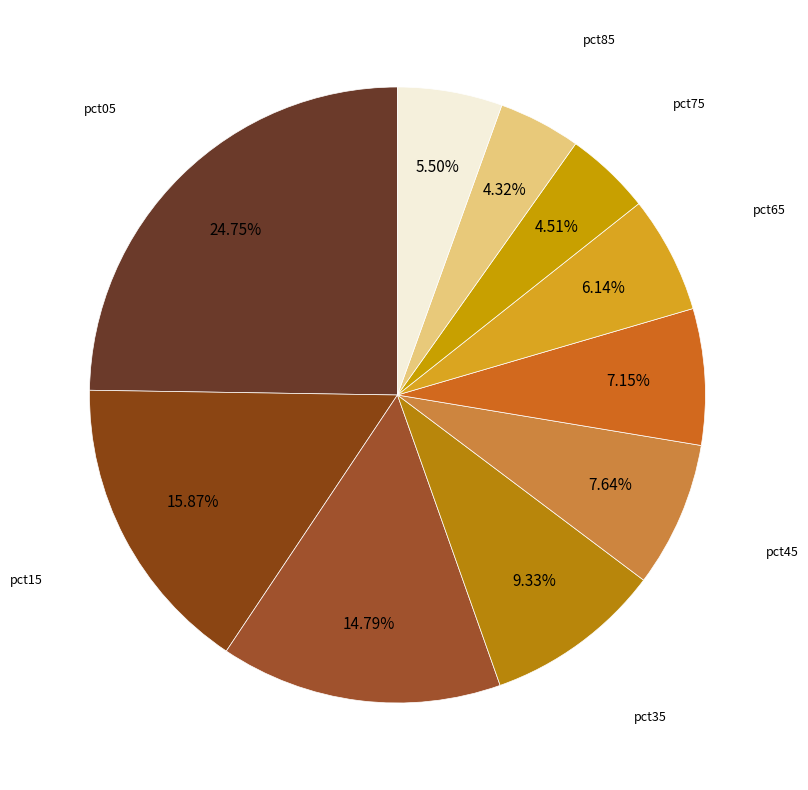

Count the number of slices in the pie.

10